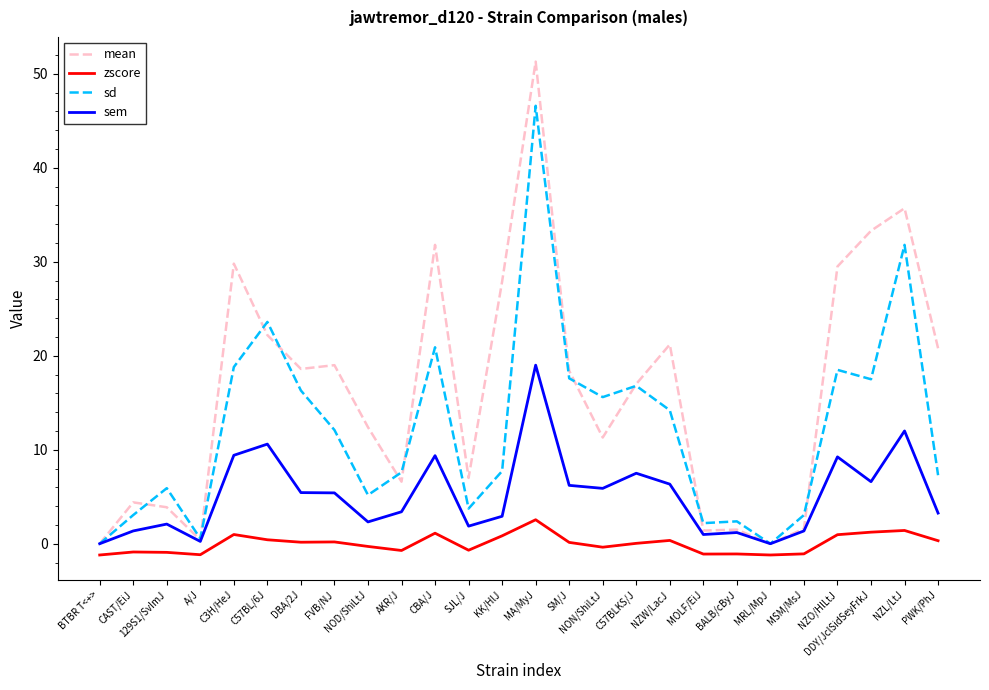

At which category is the sum across all series the highest?

MA/MyJ